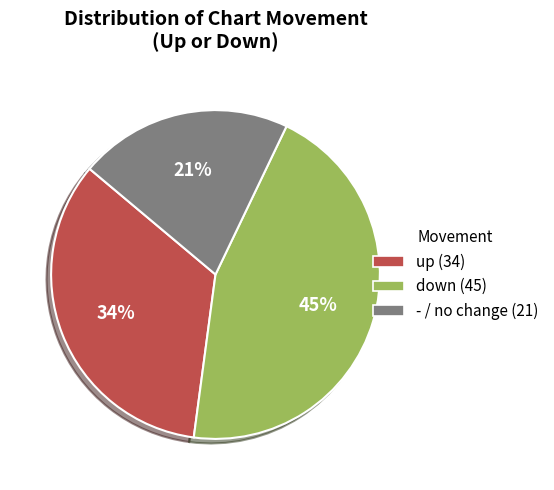

Which slice is the largest?

down